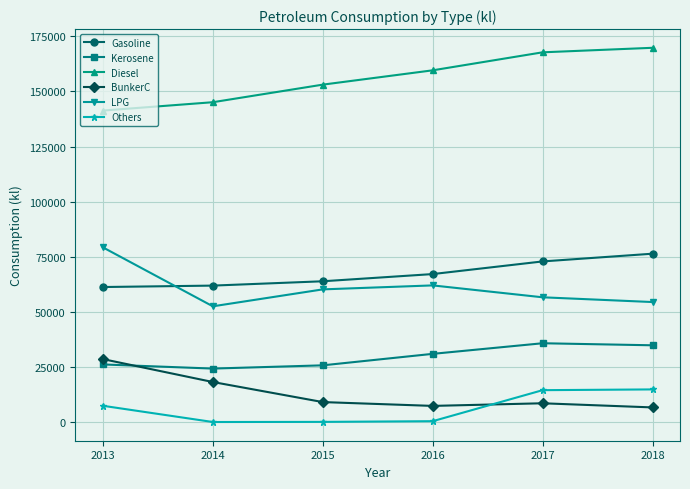

In LPG, how many points are higher than both neighbors (excluding endpoints)?

1